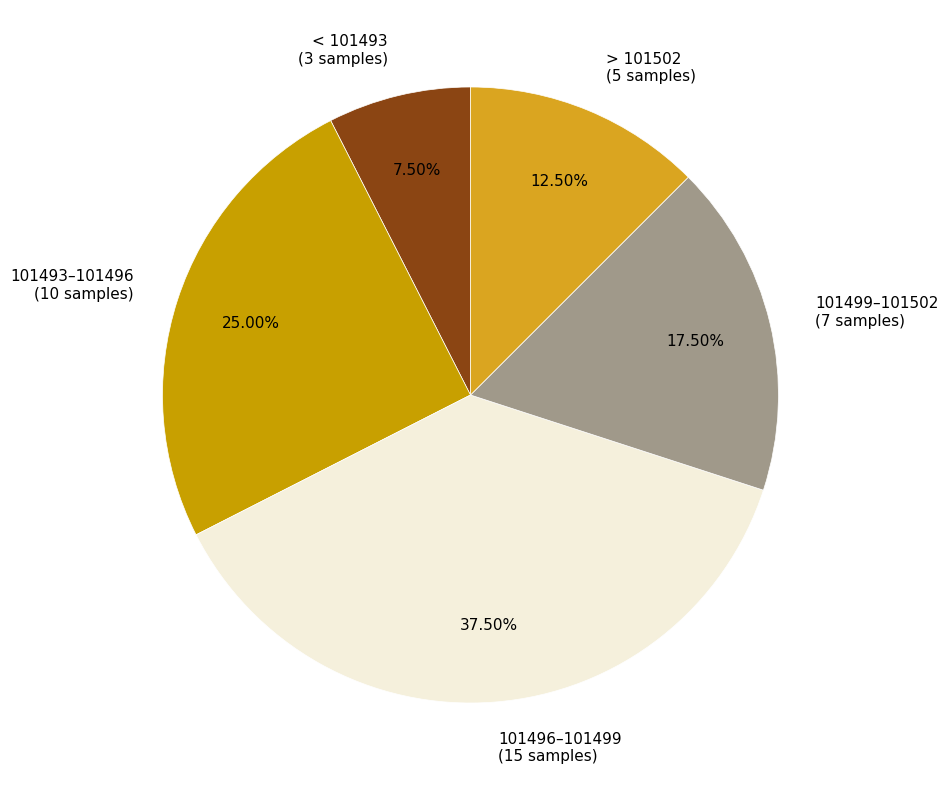

Does any single category account for the majority?

No